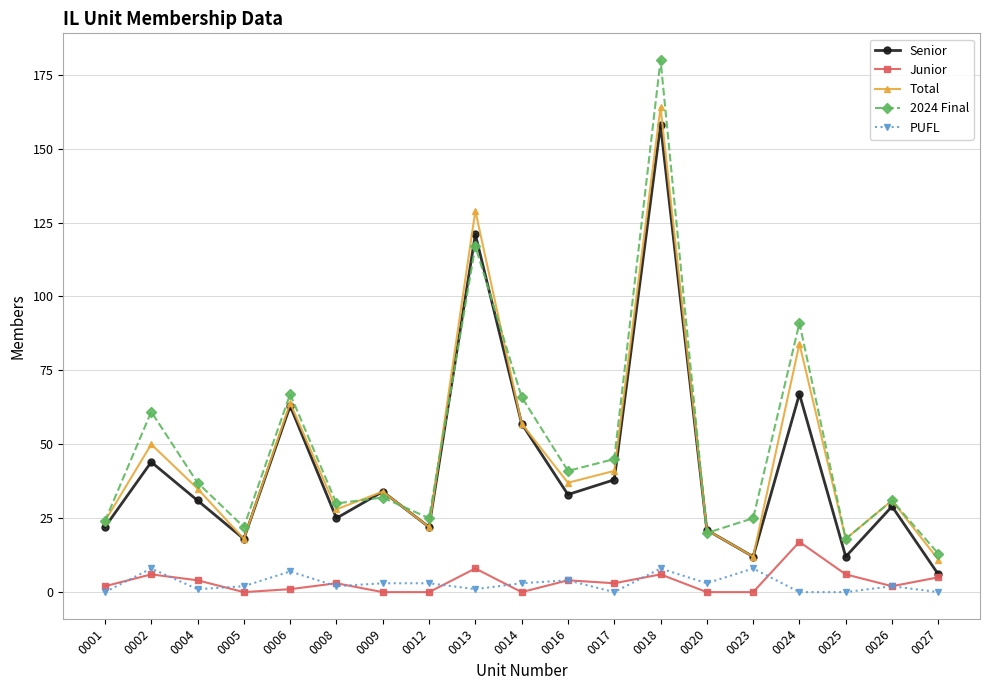

Which series changed the most between 0008 and 0016?

2024 Final